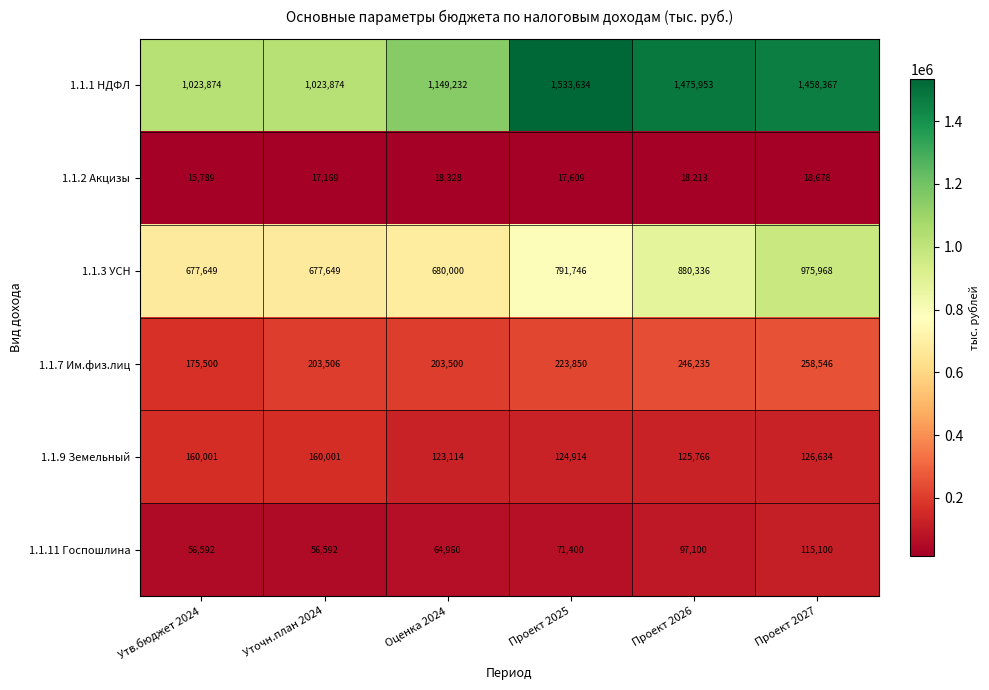

What is the greatest value displayed?

1533634